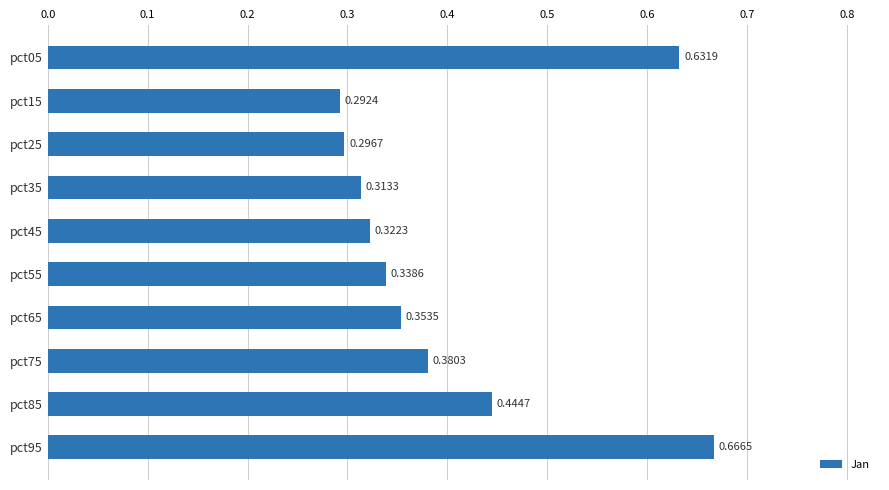

Are the bars horizontal?

Yes